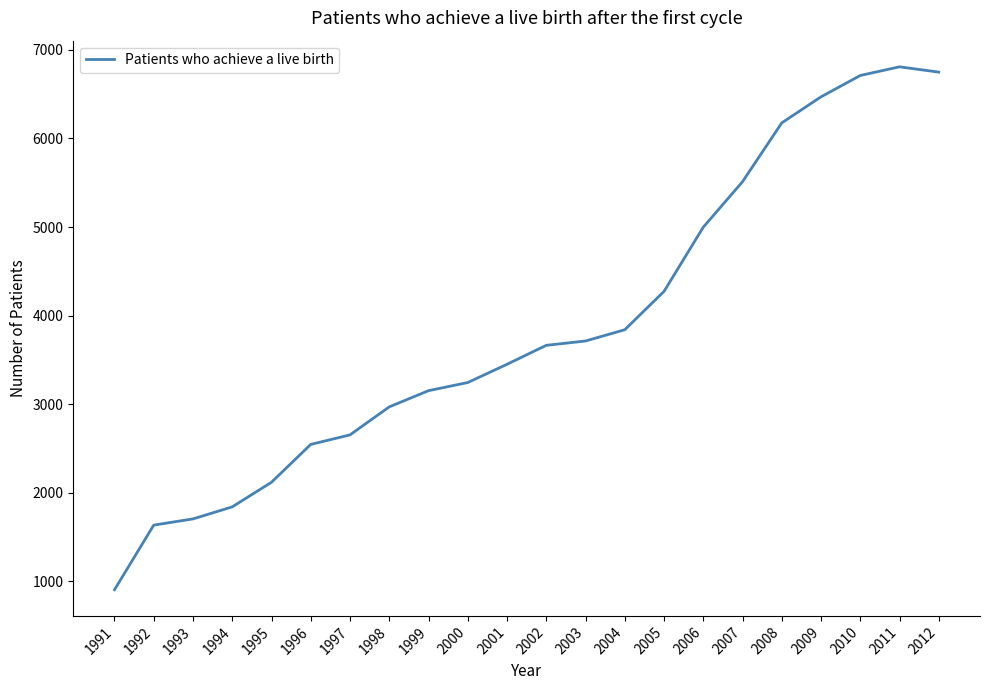

True or false: the data shows 6470 at 2009.

True